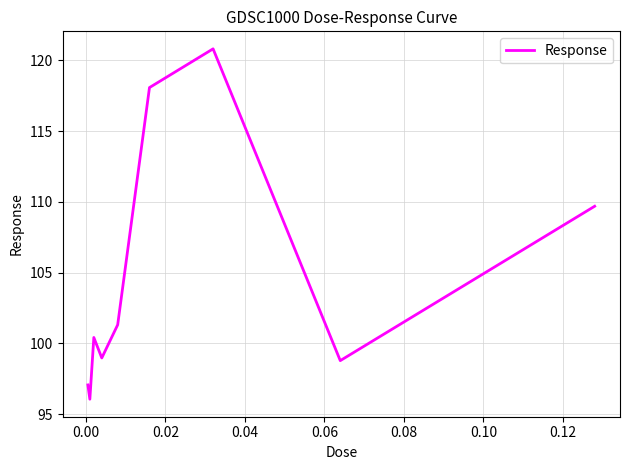

What is the greatest value displayed?

120.8